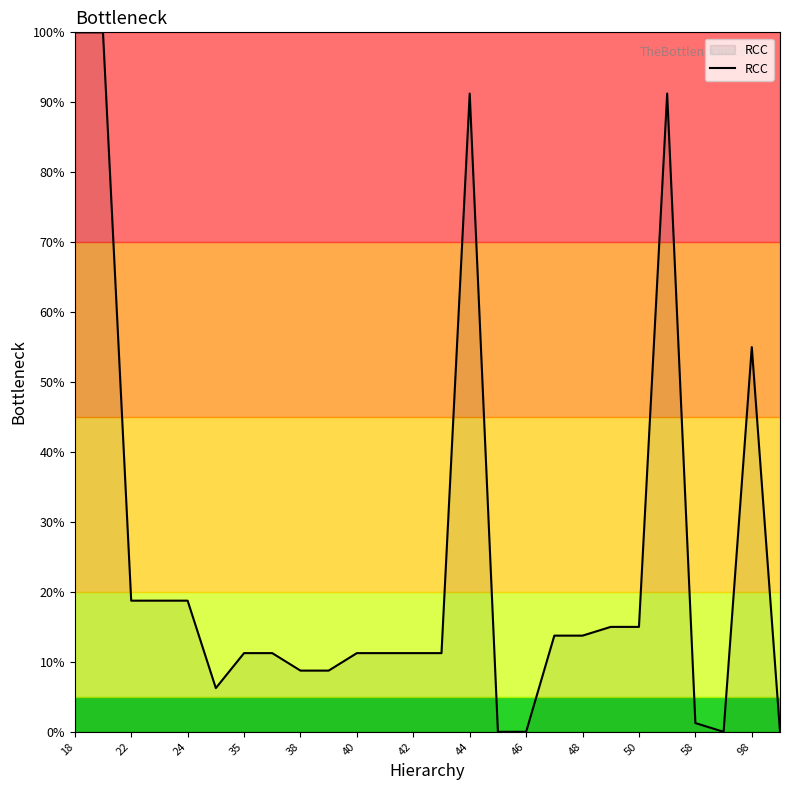

What is the difference between the maximum and minimum values?

100.0